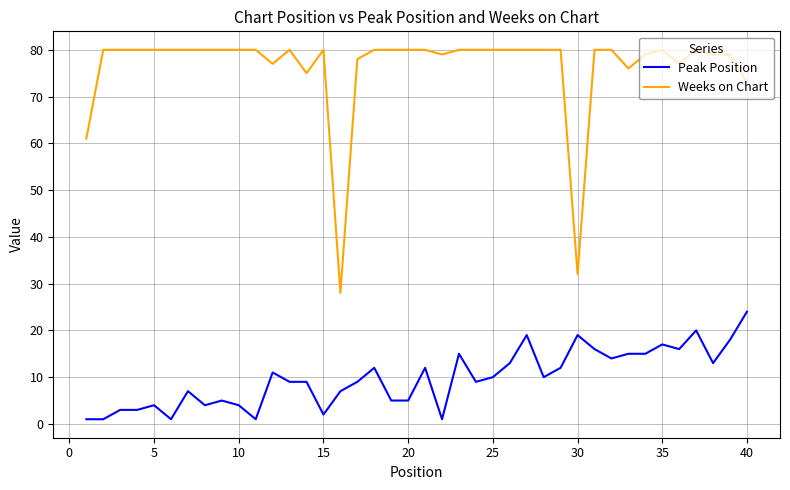

Is this an area chart (filled region under the line)?

No